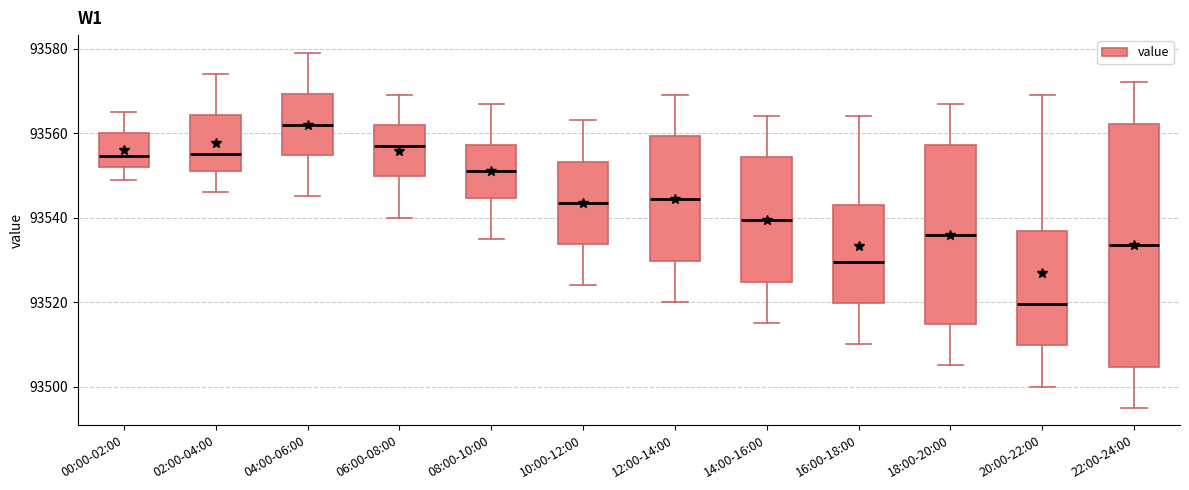

Reading left to right, transcribe this box plot: for each box, give where its median line is, the range the box spans, and where its two whiskers end, as read against the y-axis. The values are not printed on the chart, so give them approximately, as read against the axis.

00:00-02:00: median 93554, box 93552 to 93560, whiskers 93550 to 93566
02:00-04:00: median 93556, box 93552 to 93564, whiskers 93546 to 93574
04:00-06:00: median 93562, box 93554 to 93570, whiskers 93546 to 93580
06:00-08:00: median 93558, box 93550 to 93562, whiskers 93540 to 93570
08:00-10:00: median 93552, box 93544 to 93558, whiskers 93536 to 93568
10:00-12:00: median 93544, box 93534 to 93554, whiskers 93524 to 93564
12:00-14:00: median 93544, box 93530 to 93560, whiskers 93520 to 93570
14:00-16:00: median 93540, box 93524 to 93554, whiskers 93516 to 93564
16:00-18:00: median 93530, box 93520 to 93544, whiskers 93510 to 93564
18:00-20:00: median 93536, box 93514 to 93558, whiskers 93506 to 93568
20:00-22:00: median 93520, box 93510 to 93536, whiskers 93500 to 93570
22:00-24:00: median 93534, box 93504 to 93562, whiskers 93496 to 93572